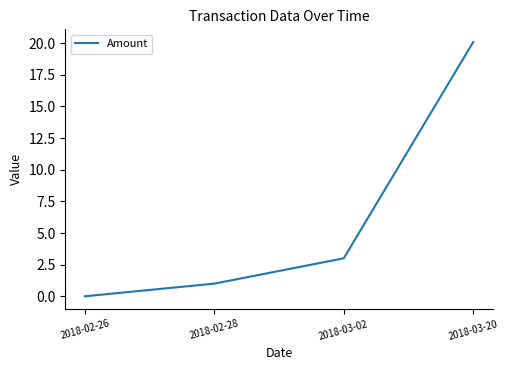

What position from the left is 2018-03-02?

3